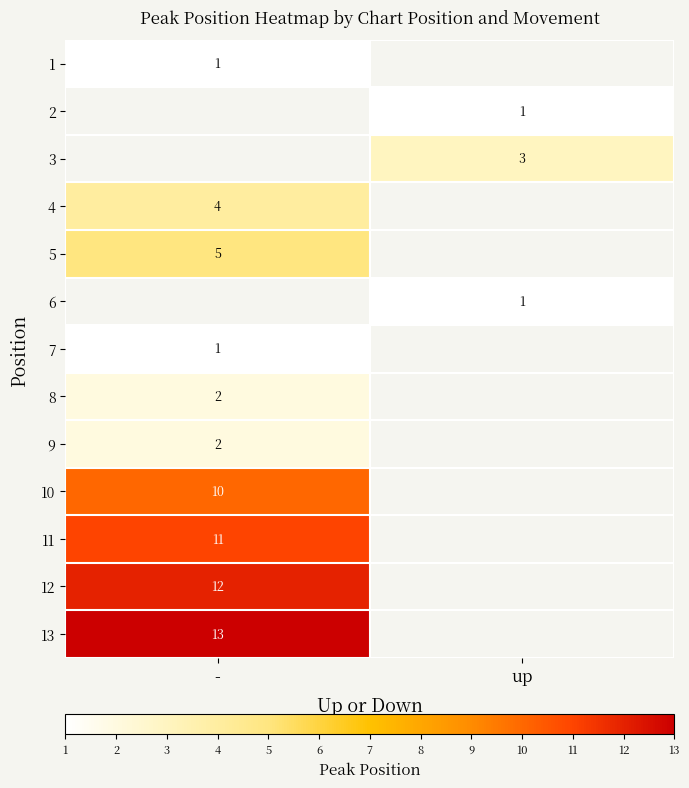

Is the value of 3 at up greater than the value of 11 at -?

No